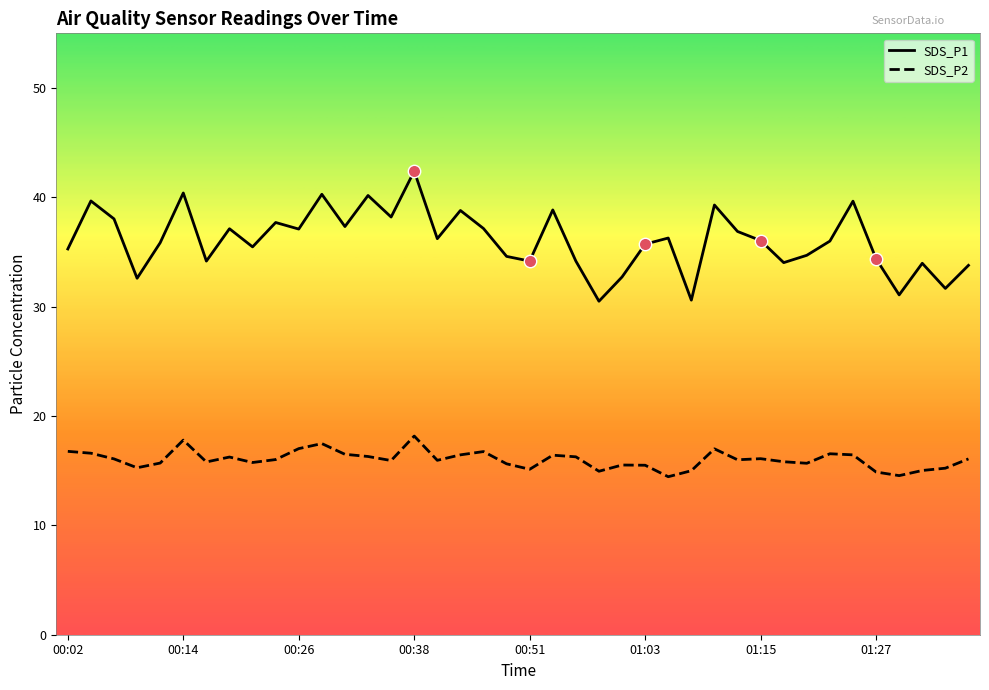

What are all the series names shown in the legend?

SDS_P1, SDS_P2